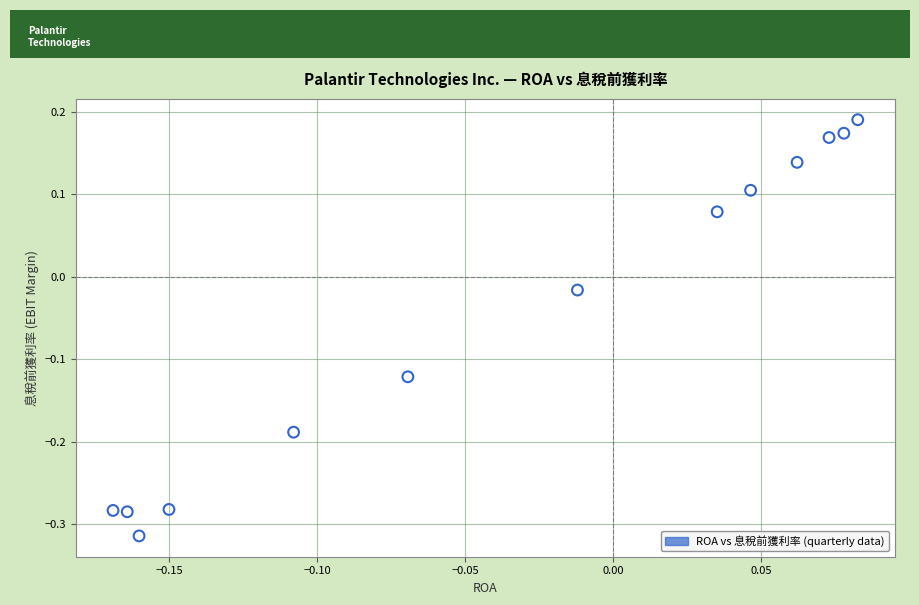

What is the range of X values (max minus min)?

0.3